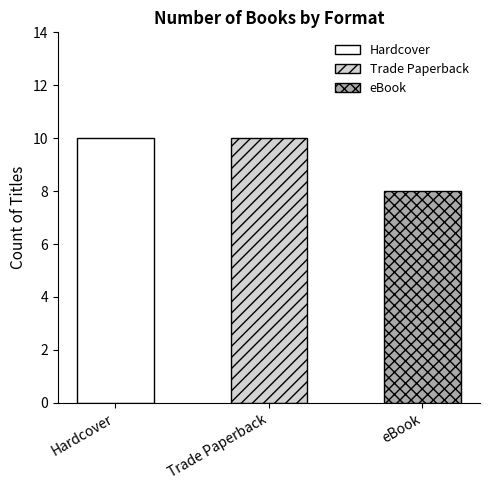

Where is eBook nearest to the value 2?

eBook